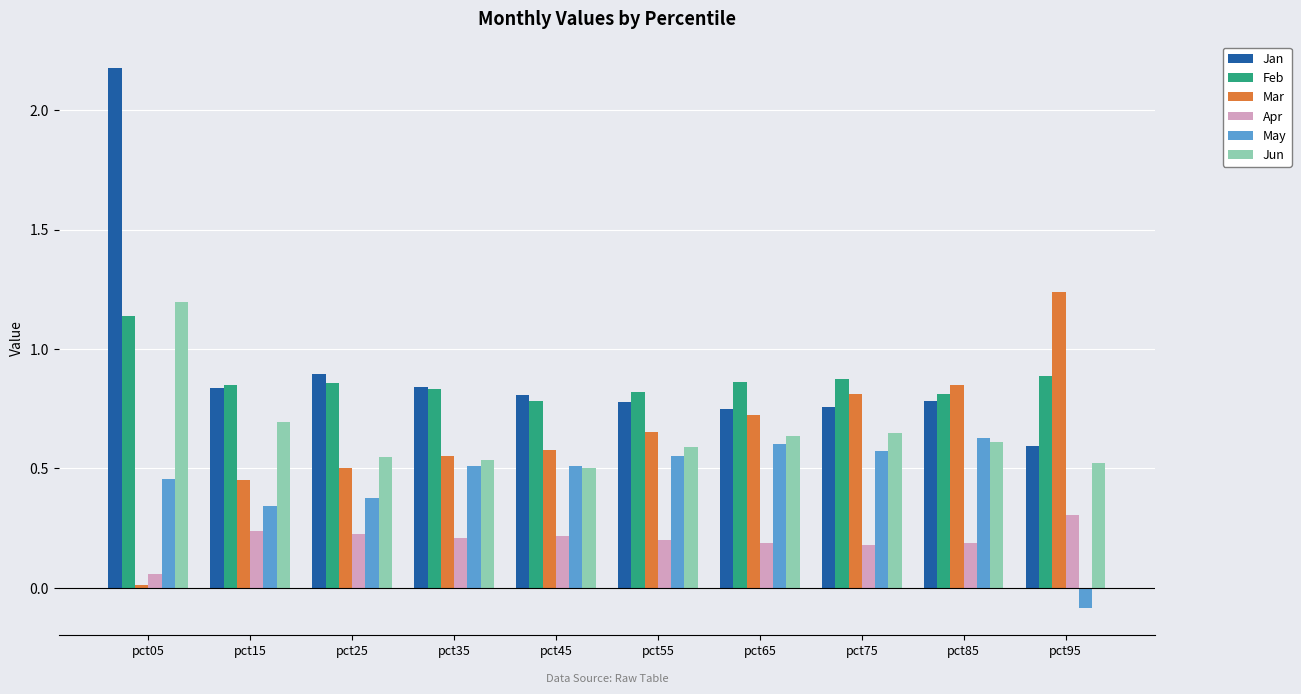

At which category is the sum across all series the highest?

pct05